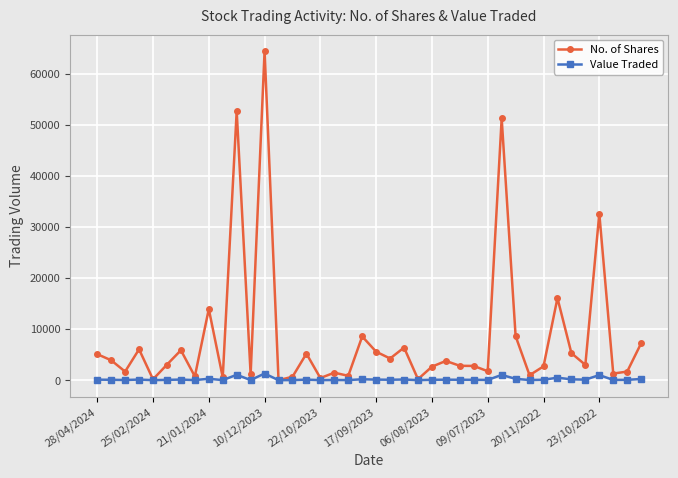

At how many categories does at least one series exceed 20150?

4